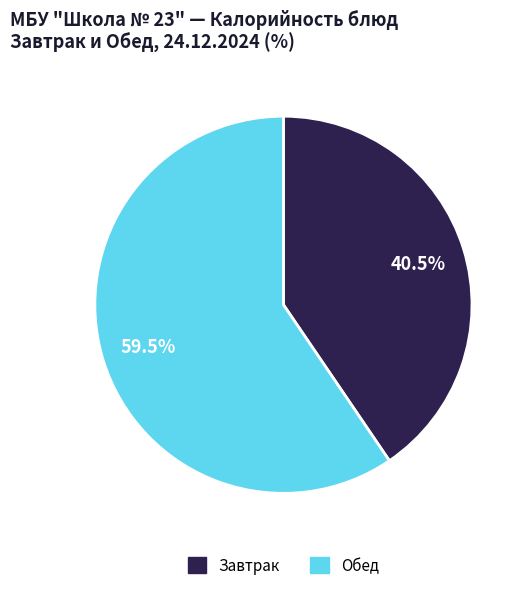

Is there a majority slice in this chart?

Yes